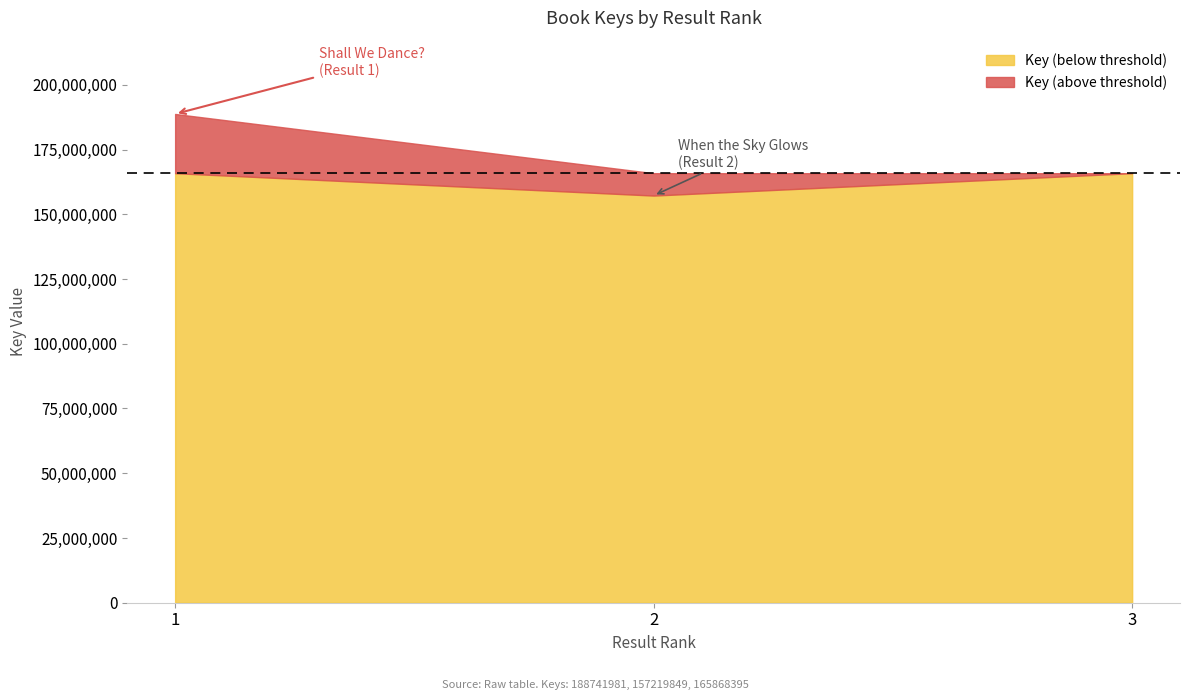

How many lines are shown in the chart?

1